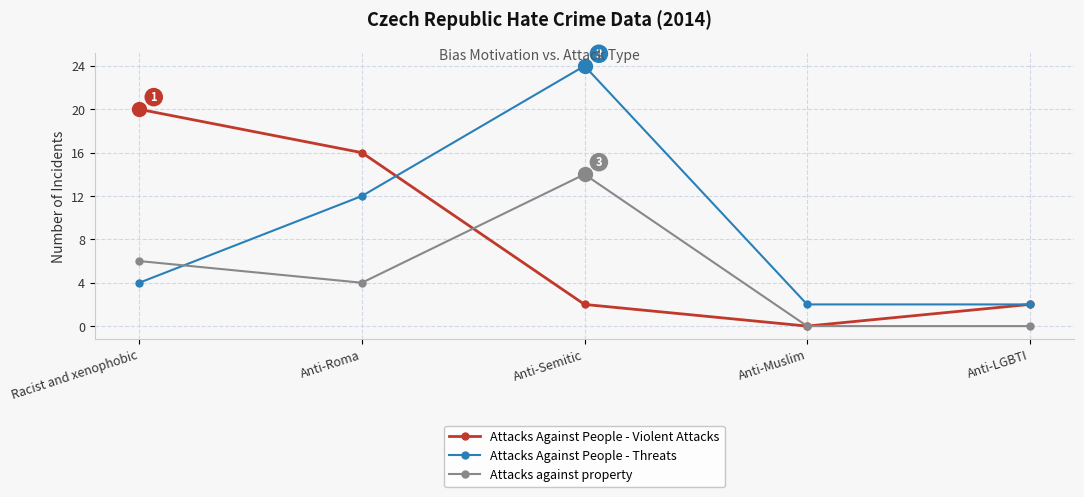

List the series in order of their overall mean, highest first.

Attacks Against People - Threats, Attacks Against People - Violent Attacks, Attacks against property